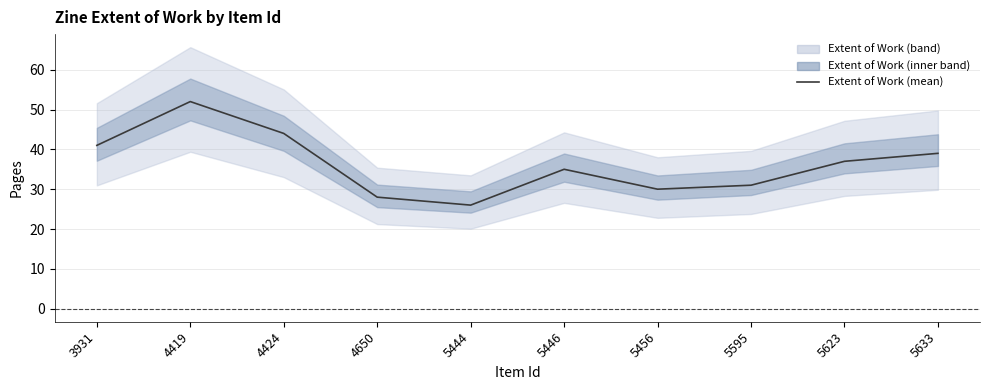

At which category does the chart reach its peak across all series?

4419